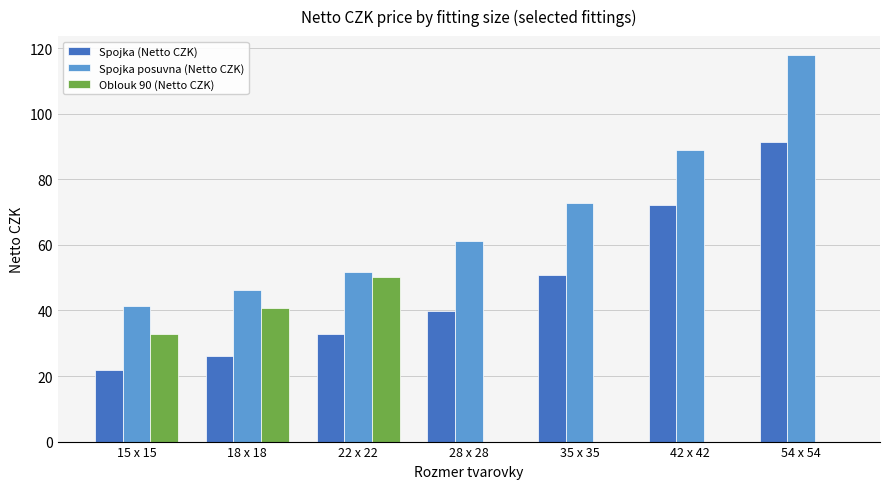

How many data points does each series have?

7